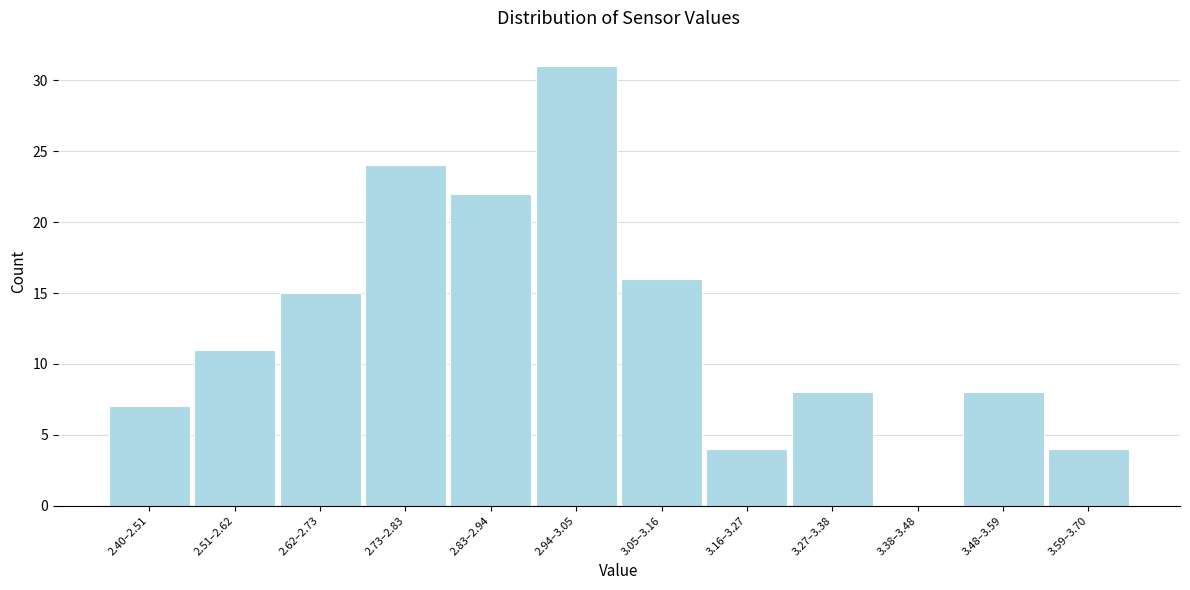

Reading right to left, what are all the values shown in this chart?

3.59–3.70=4	3.48–3.59=8	3.38–3.48=0	3.27–3.38=8	3.16–3.27=4	3.05–3.16=16	2.94–3.05=31	2.83–2.94=22	2.73–2.83=24	2.62–2.73=15	2.51–2.62=11	2.40–2.51=7